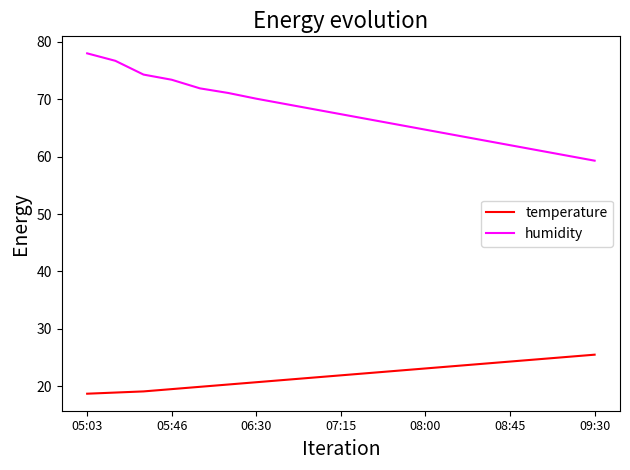

True or false: temperature and humidity cross at least once.

False